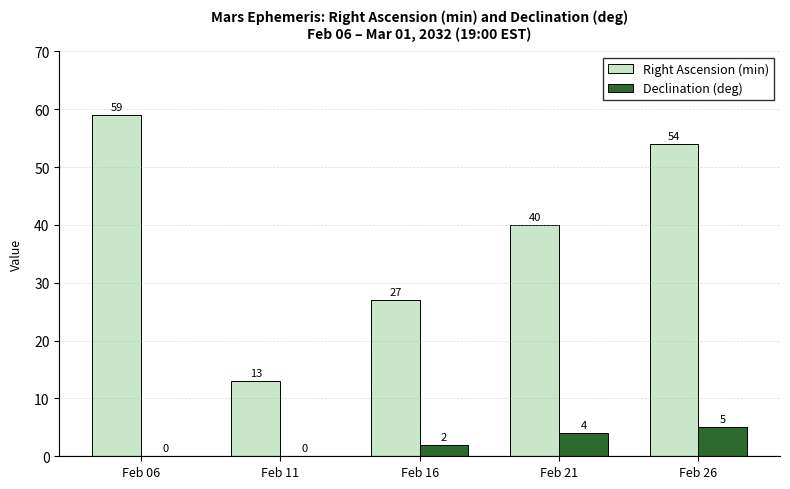

Is the value of Right Ascension (min) at Feb 16 greater than the value of Declination (deg) at Feb 16?

Yes